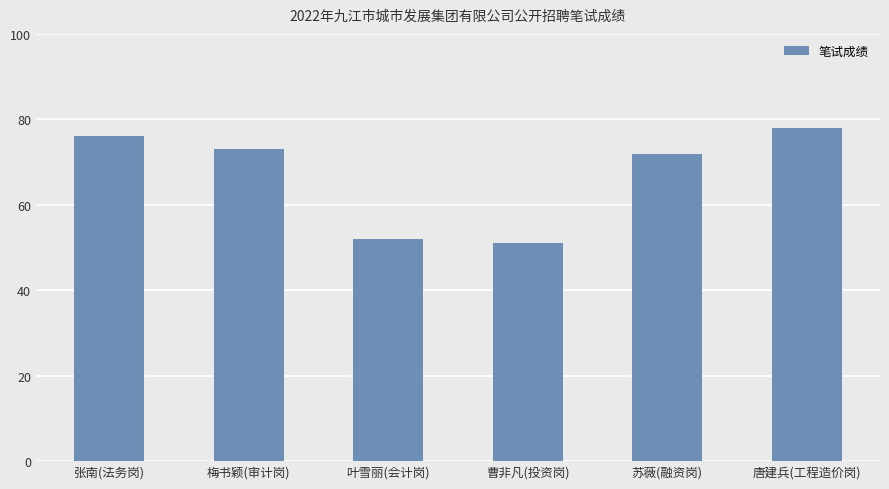

The chart shows a value of 43 at 梅书颖(审计岗). True or false?

False